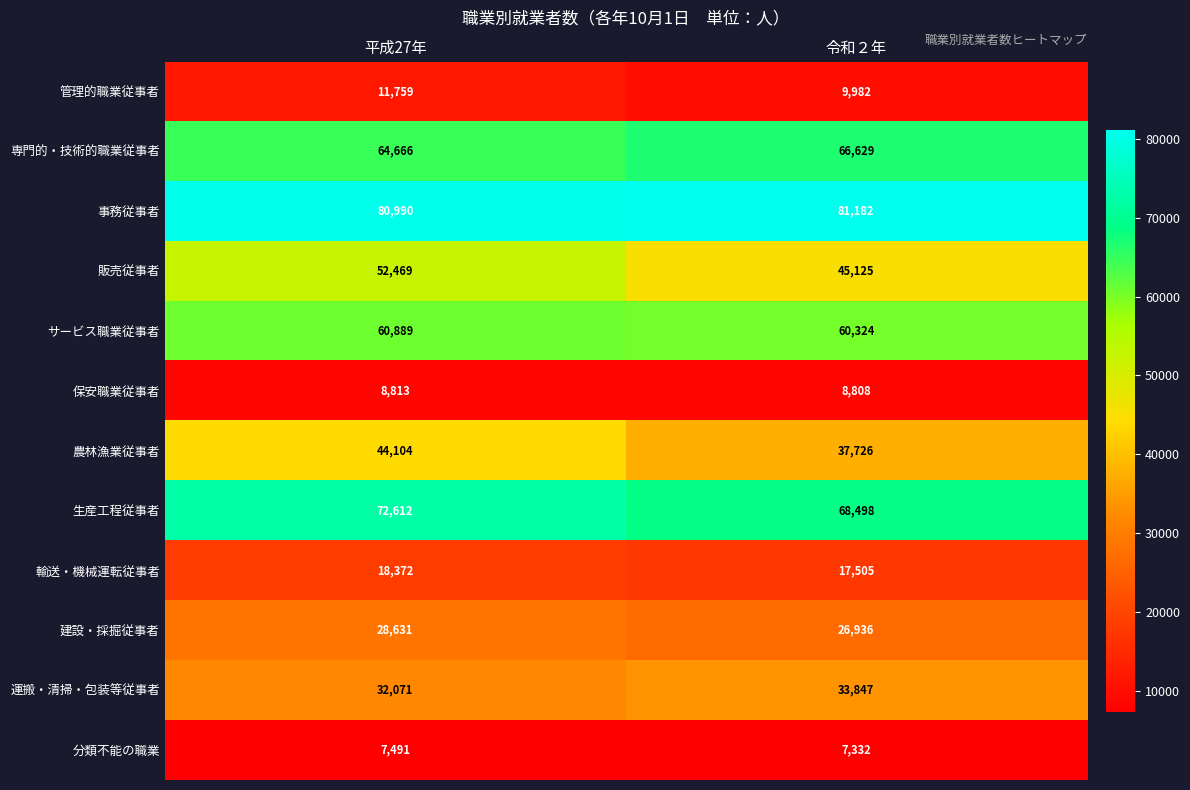

What is the lowest value of the 農林漁業従事者 series?

37726